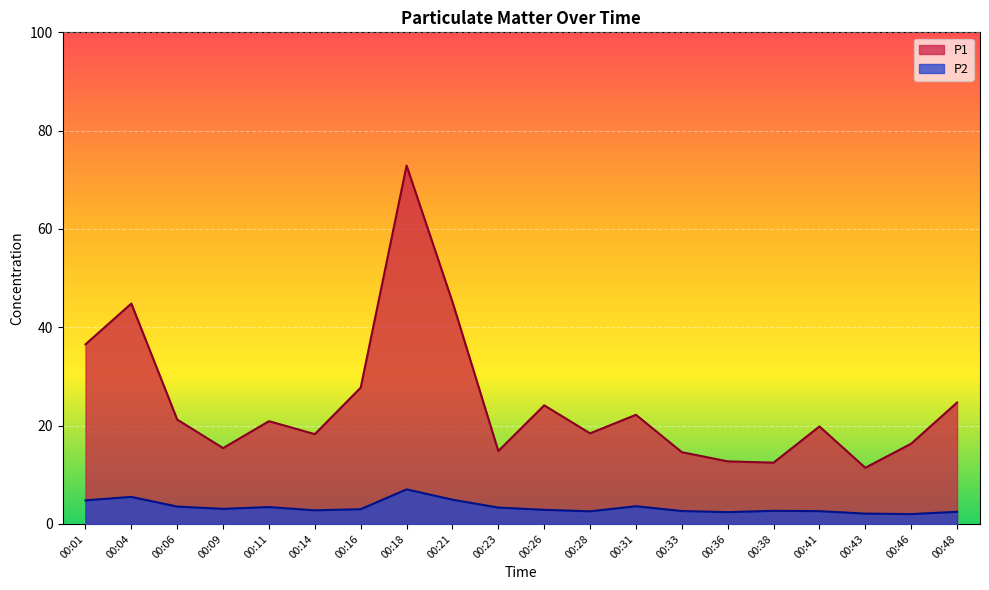

How many lines are shown in the chart?

2